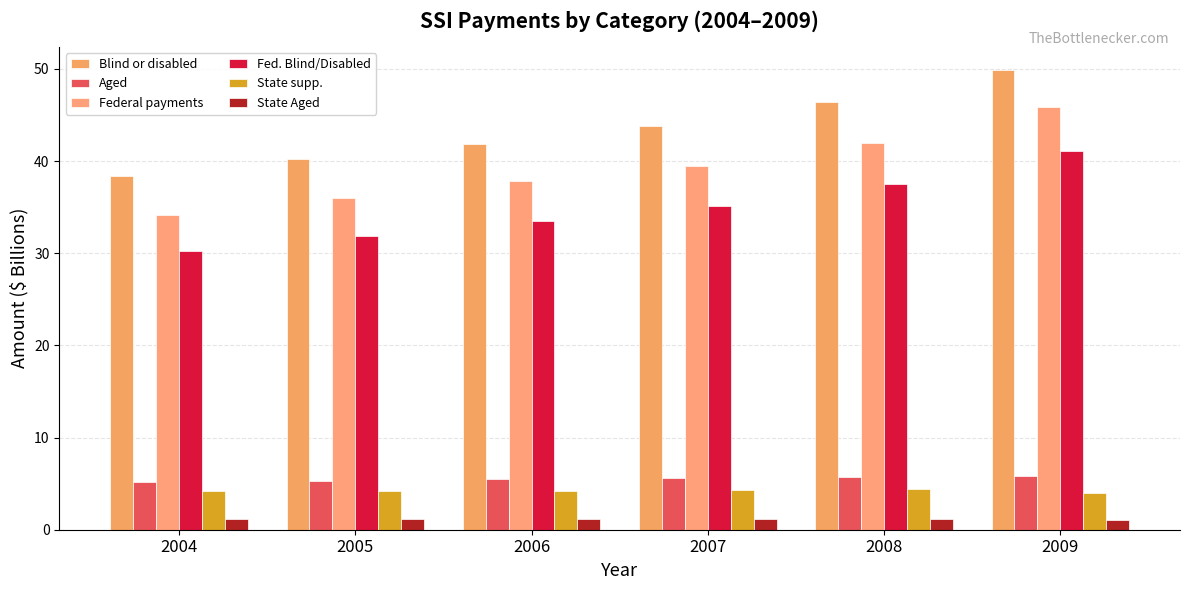

What is the value of the State Aged bar at the 2nd from the left?

1.1